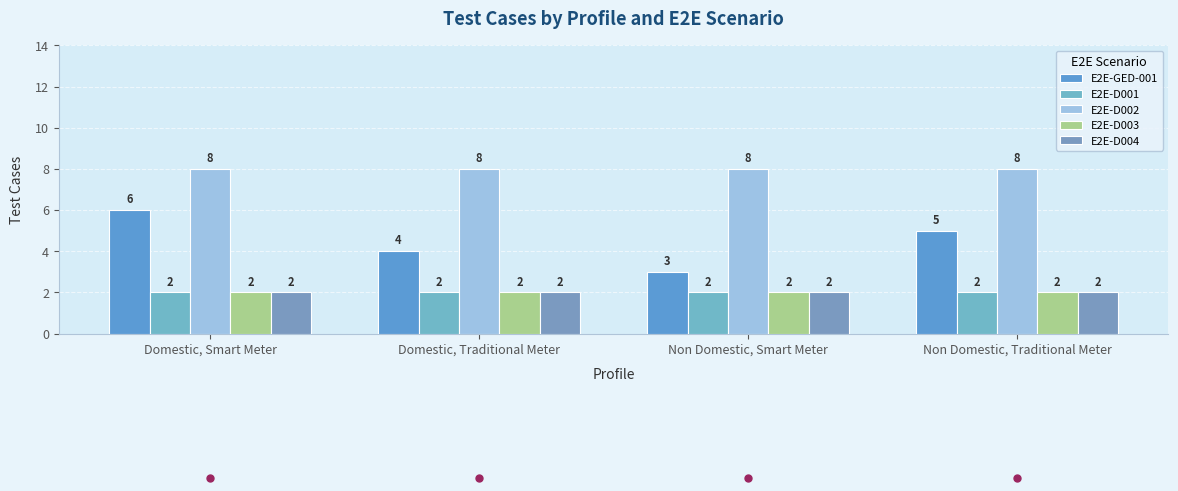

Reading left to right, what are all the values shown in this chart?

E2E-GED-001: 6	4	3	5
E2E-D001: 2	2	2	2
E2E-D002: 8	8	8	8
E2E-D003: 2	2	2	2
E2E-D004: 2	2	2	2